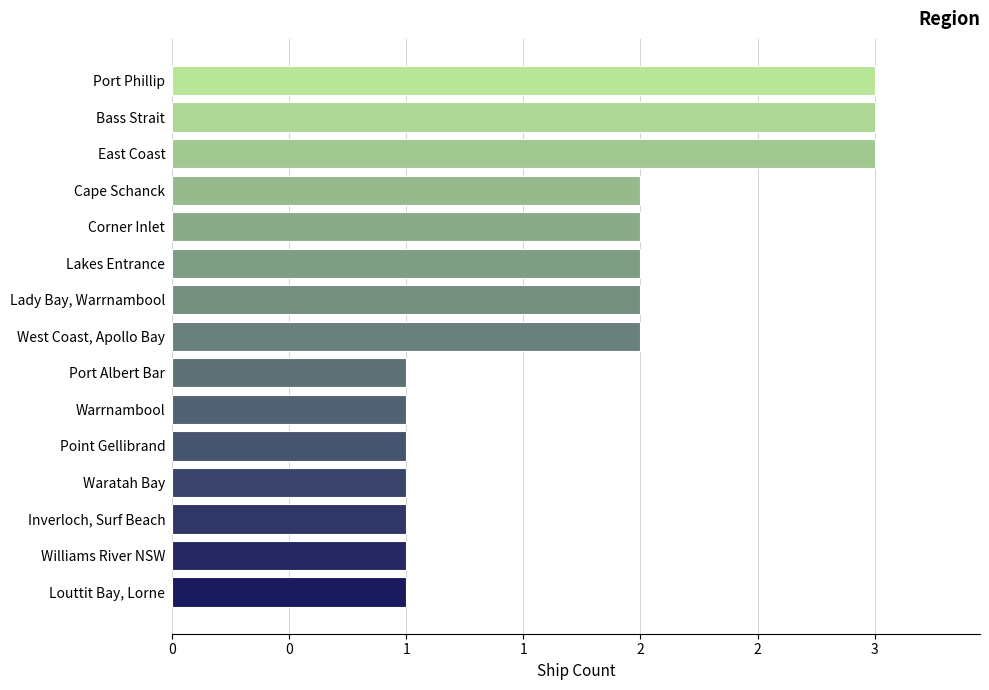

Are the bars horizontal?

Yes